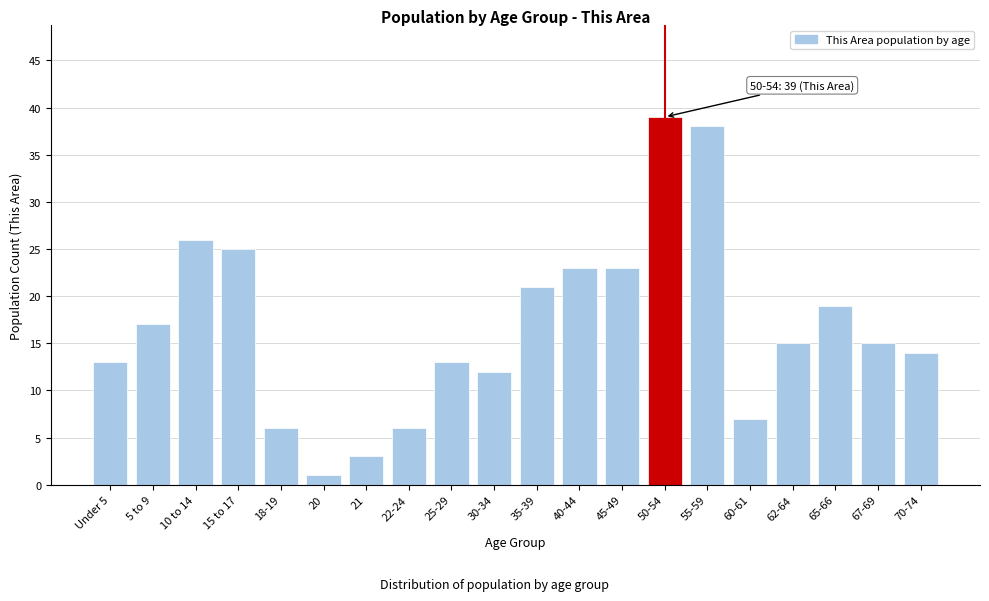

Reading left to right, what are all the values shown in this chart?

13	17	26	25	6	1	3	6	13	12	21	23	23	39	38	7	15	19	15	14